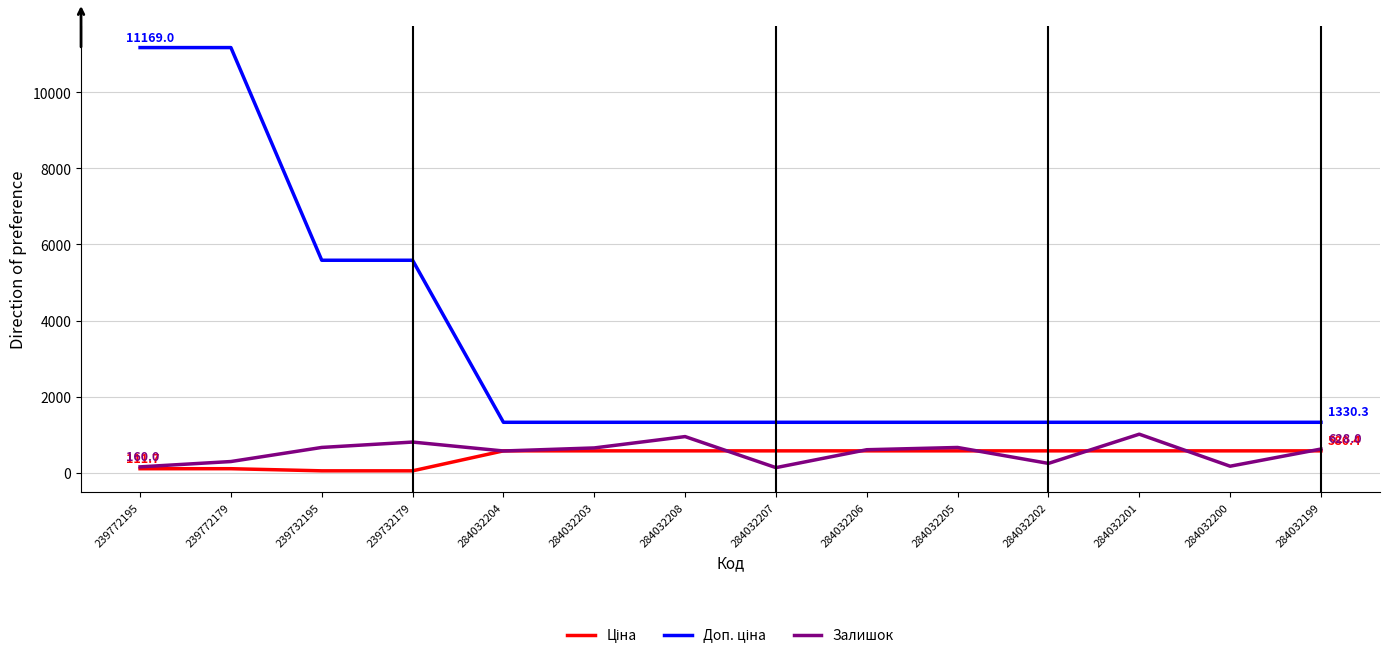

What is the total value across all series at 284032204?

2487.6